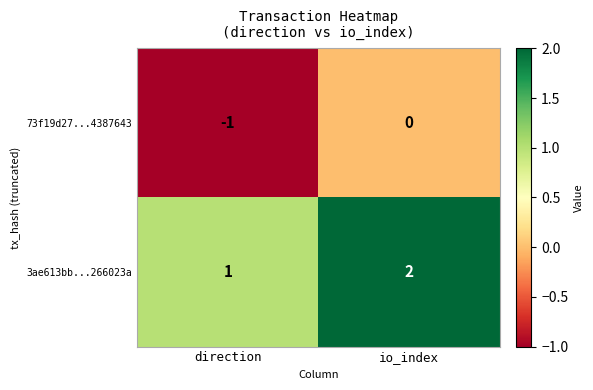

Reading left to right, what are all the values shown in this chart?

73f19d27...4387643: -1	0
3ae613bb...266023a: 1	2